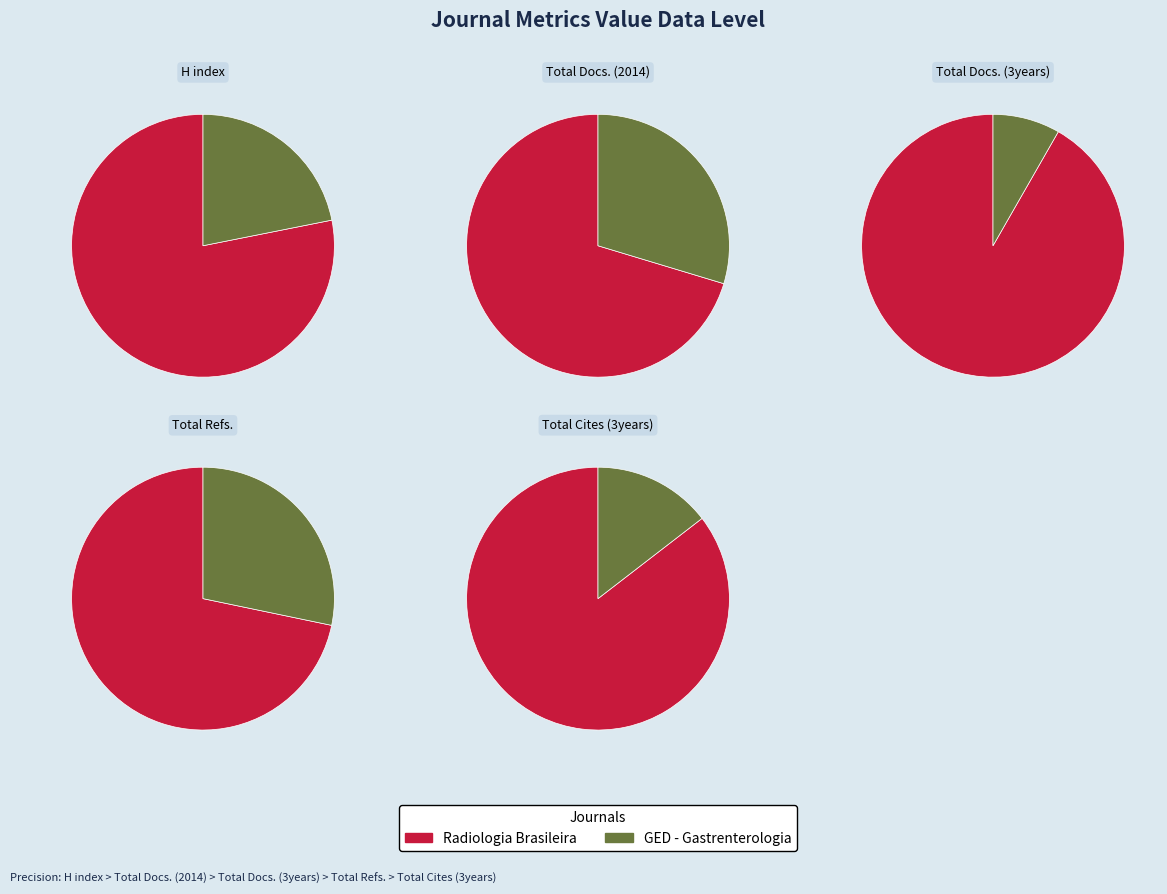

Rank the categories by H index value from highest to lowest.

Radiologia Brasileira, GED - Gastrenterologia